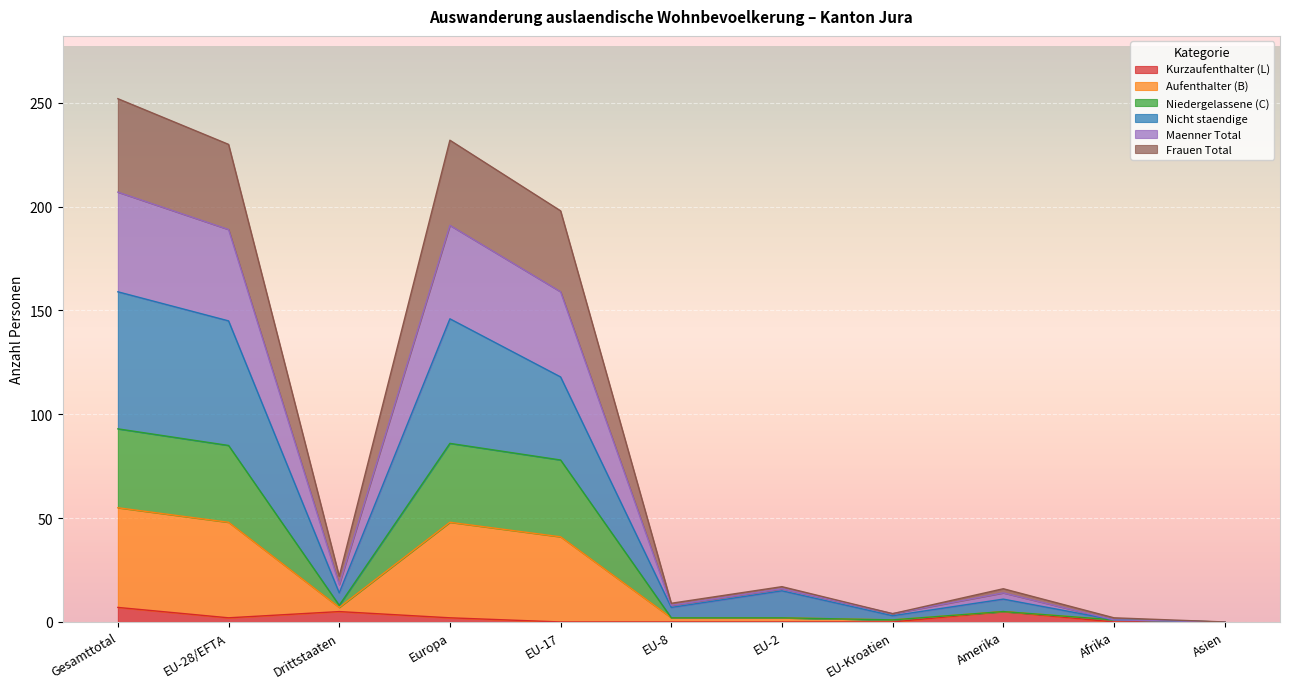

What are all the series names shown in the legend?

Kurzaufenthalter (L), Aufenthalter (B), Niedergelassene (C), Nicht staendige, Maenner Total, Frauen Total